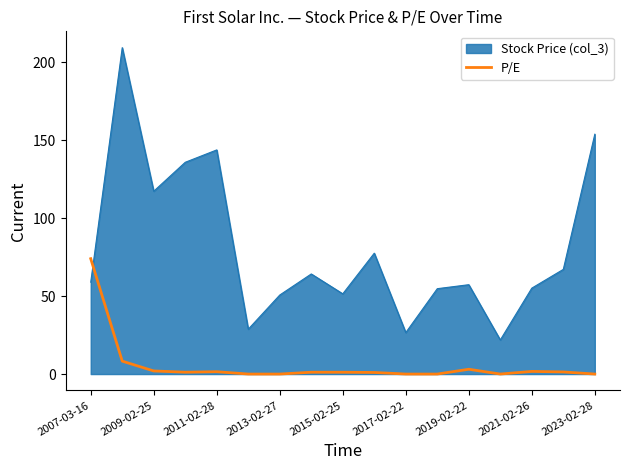

At 2023-02-28, list the series in order from smallest to largest.

P/E, Stock Price (col_3)